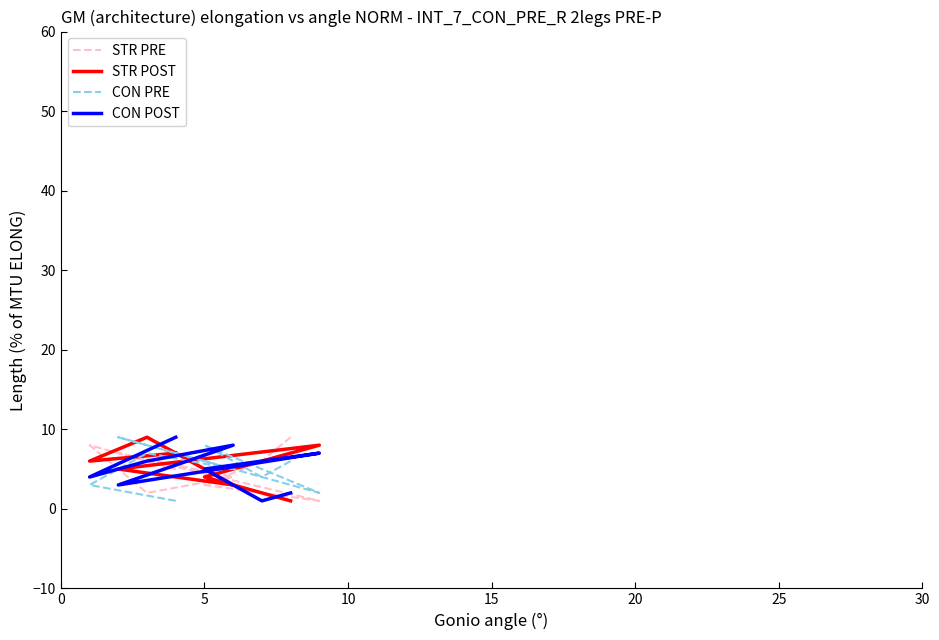

What position from the left is 15?

4